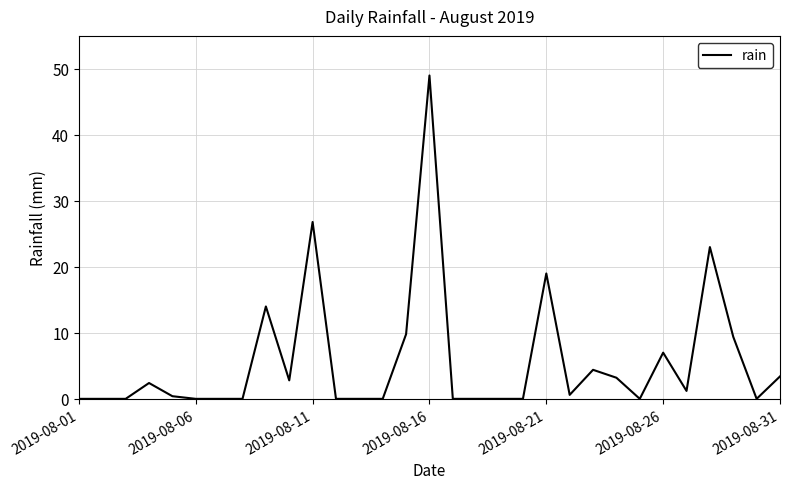

What is the greatest value displayed?

49.0